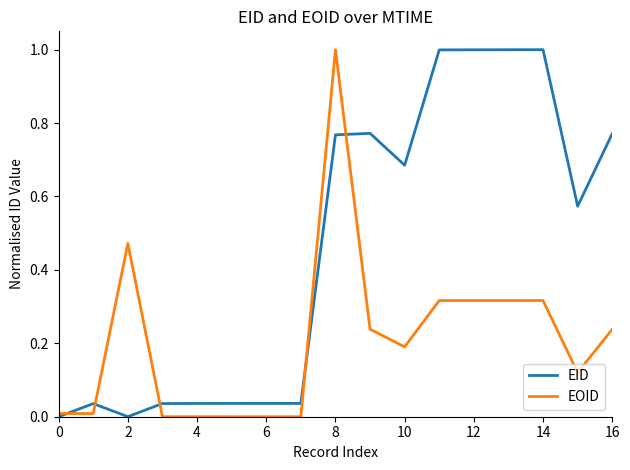

What is the greatest value displayed?

1.0